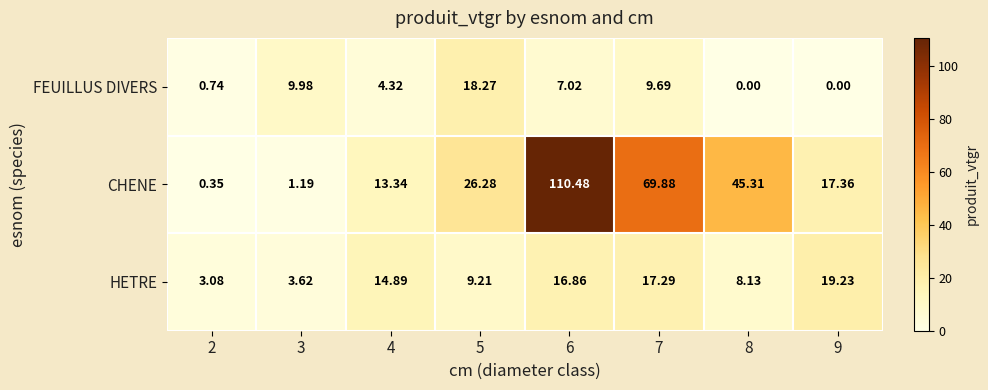

At 2, list the series in order from largest to smallest.

HETRE, FEUILLUS DIVERS, CHENE